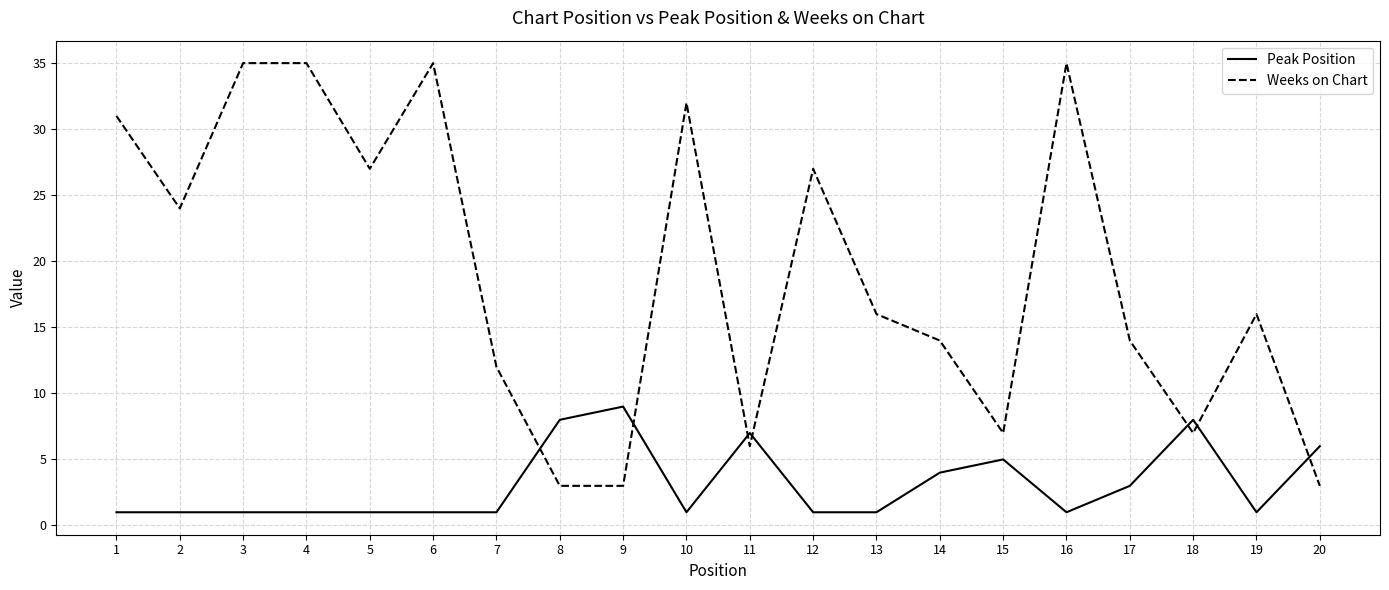

What is the average value of the Weeks on Chart series?

19